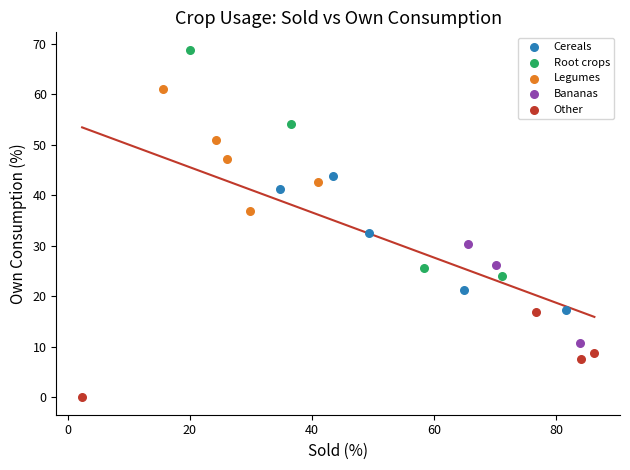

Which series reaches the maximum Y coordinate?

Root crops